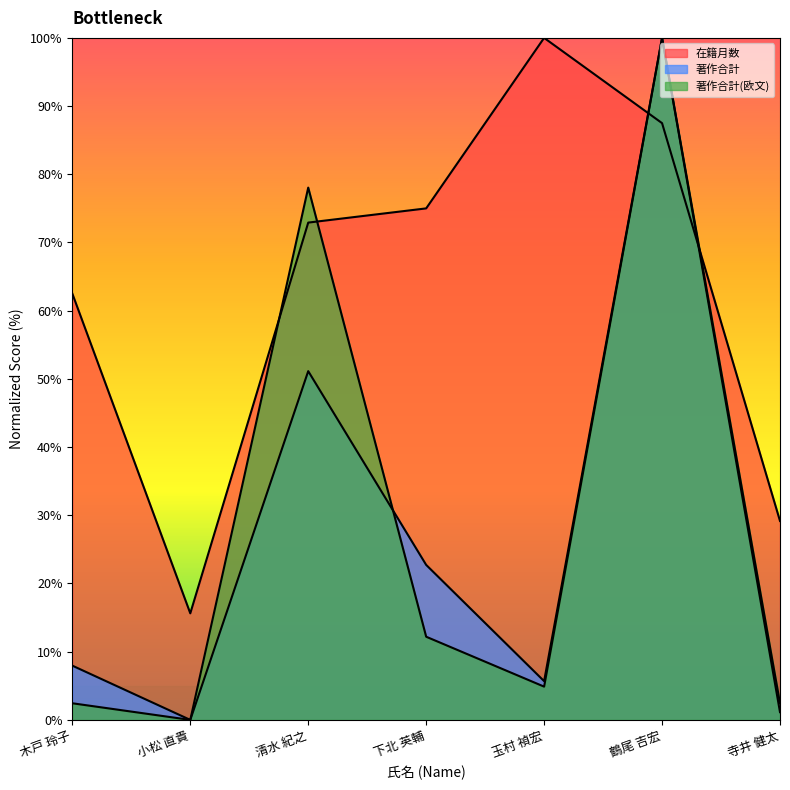

At which category does 在籍月数 reach its first local peak?

玉村 禎宏